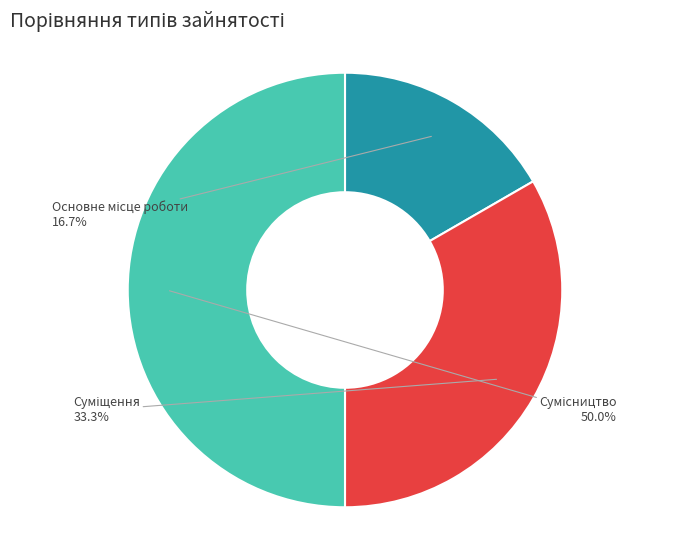

How many slices are in this pie chart?

3